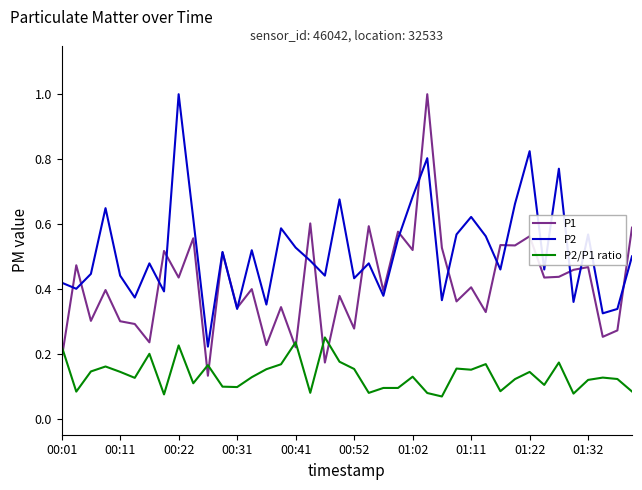

Rank the series by their average value, from lowest to highest.

P2/P1 ratio, P1, P2